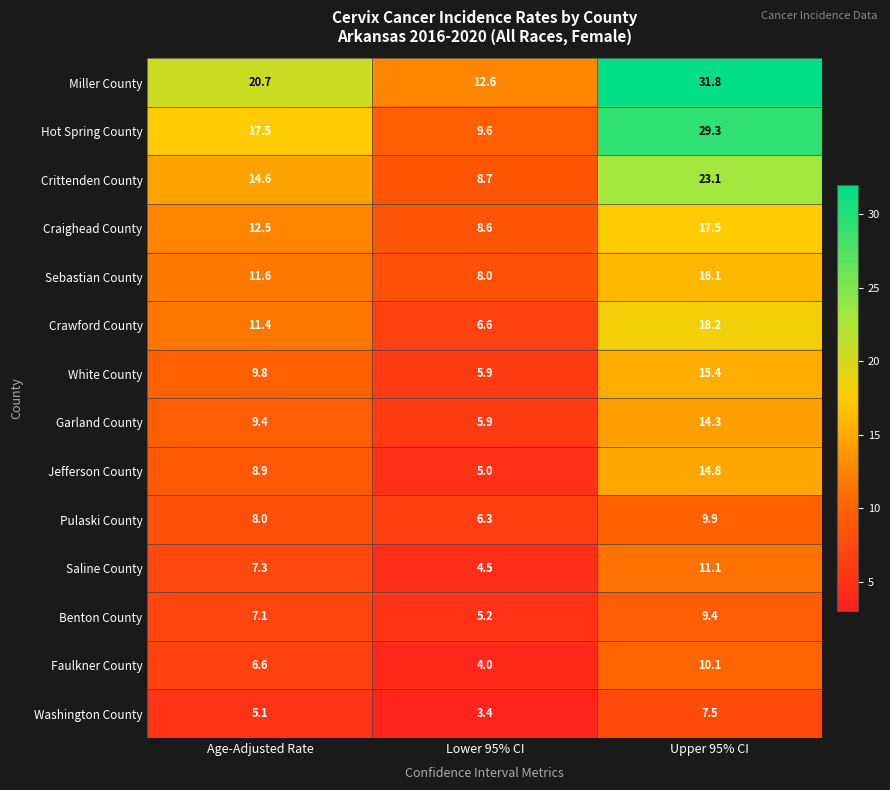

What is the total value across all series at Lower 95% CI?

94.3